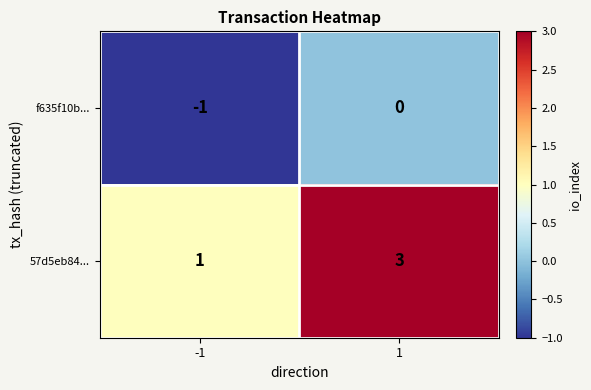

What is the maximum value for 57d5eb84...?

3